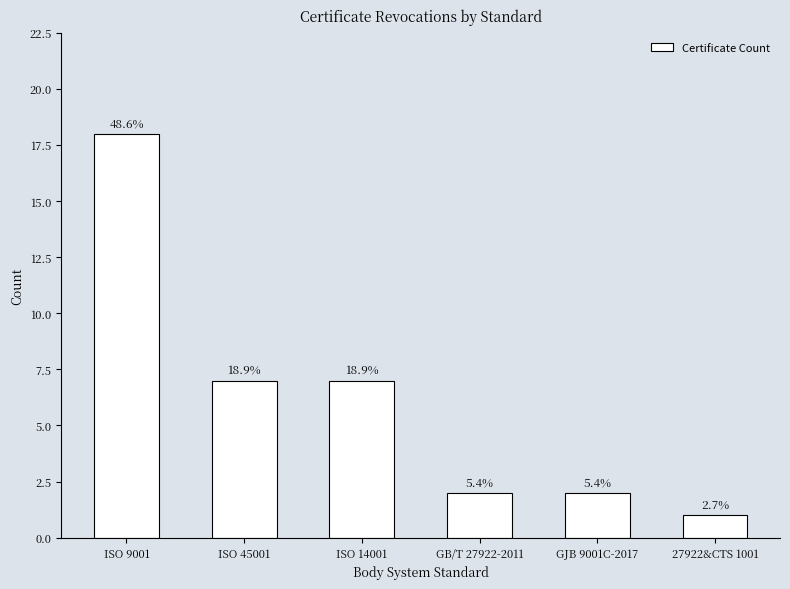

What position from the left is ISO 45001?

2